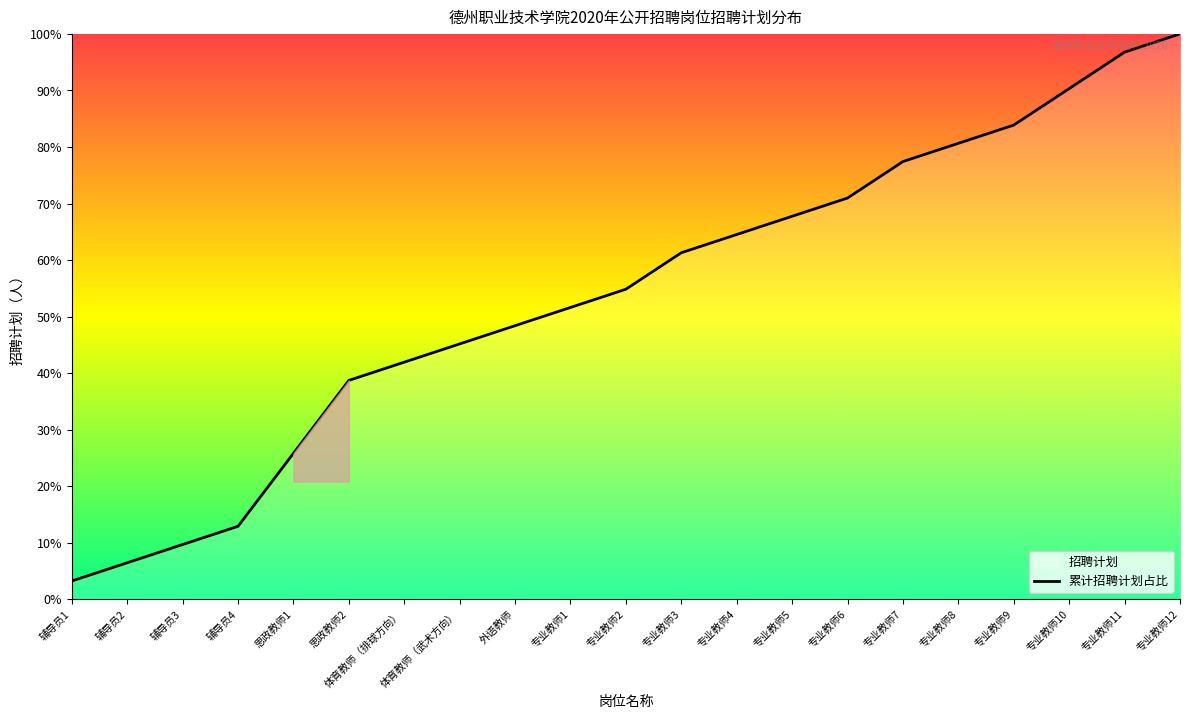

Is this an area chart (filled region under the line)?

No